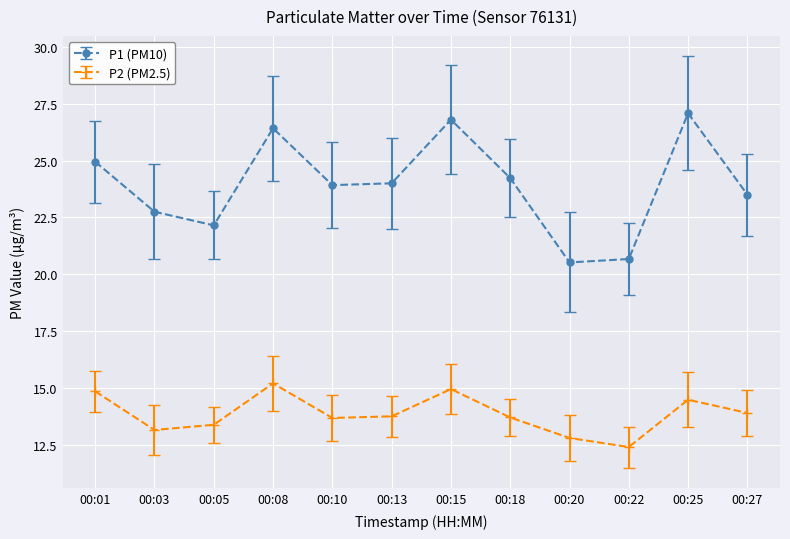

What is the sum of all P1 (PM10) values?

287.0